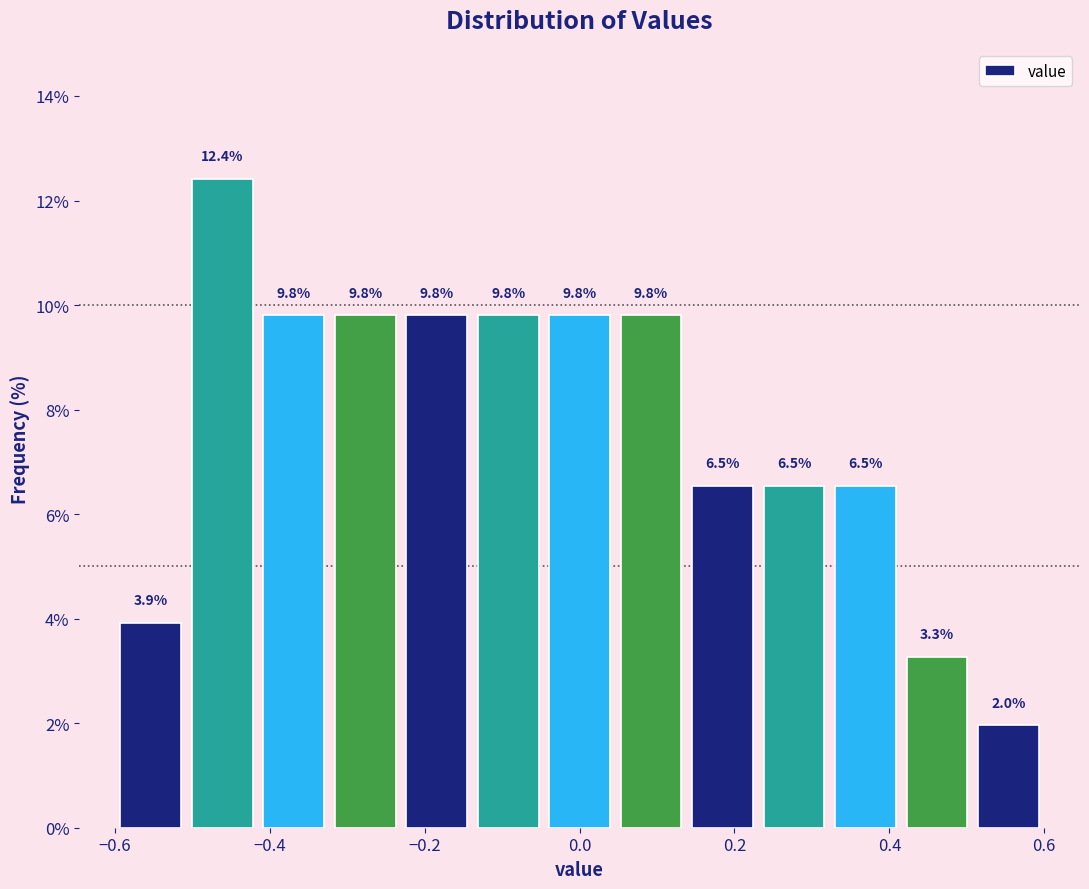

Reading left to right, transcribe this chart: for each bar, give the range it covers on the x-axis and its height. The bar edges are not printed on the chart, so give them approximately, as read against the axis.

-0.60 to -0.50: 3.9
-0.50 to -0.42: 12.4
-0.42 to -0.32: 9.8
-0.32 to -0.24: 9.8
-0.24 to -0.14: 9.8
-0.14 to -0.04: 9.8
-0.04 to 0.04: 9.8
0.04 to 0.14: 9.8
0.14 to 0.24: 6.5
0.24 to 0.32: 6.5
0.32 to 0.42: 6.5
0.42 to 0.50: 3.3
0.50 to 0.60: 2.0